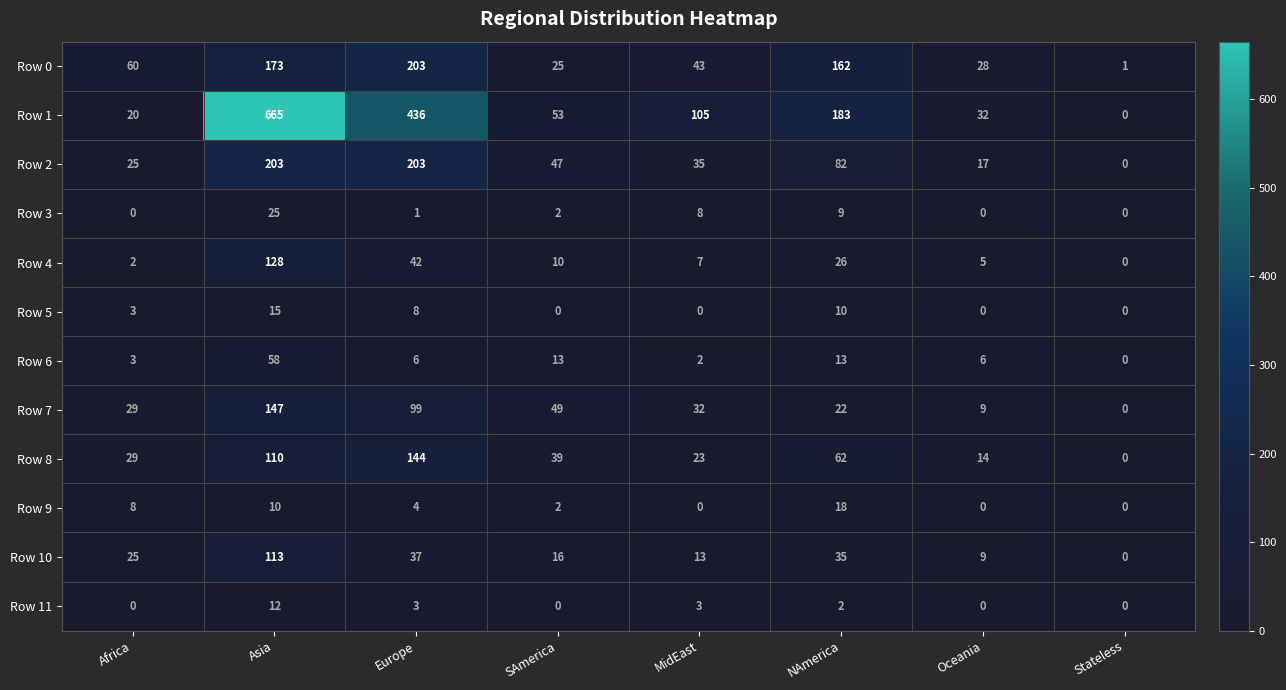

Is it true that Row 8 equals 14 at MidEast?

False